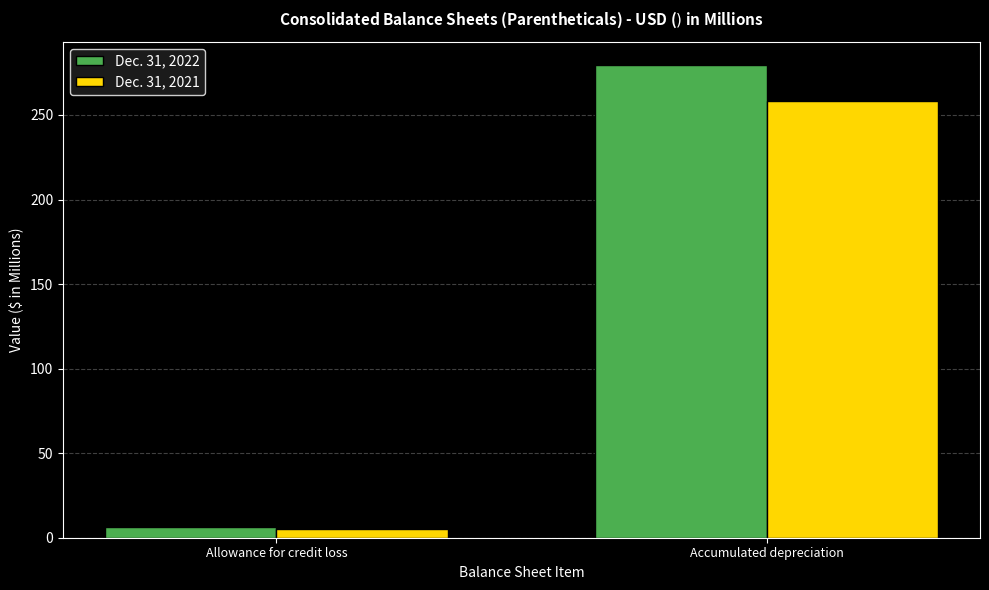

Which series has the widest spread of values?

Dec. 31, 2022